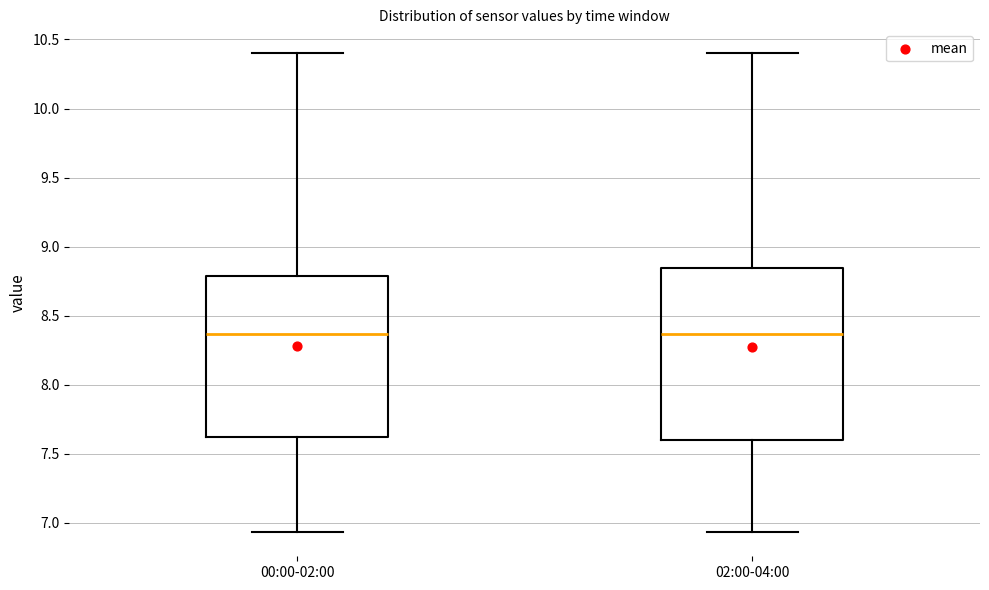

Comparing the boxes themselves (not the whiskers), which one is the tallest?

02:00-04:00